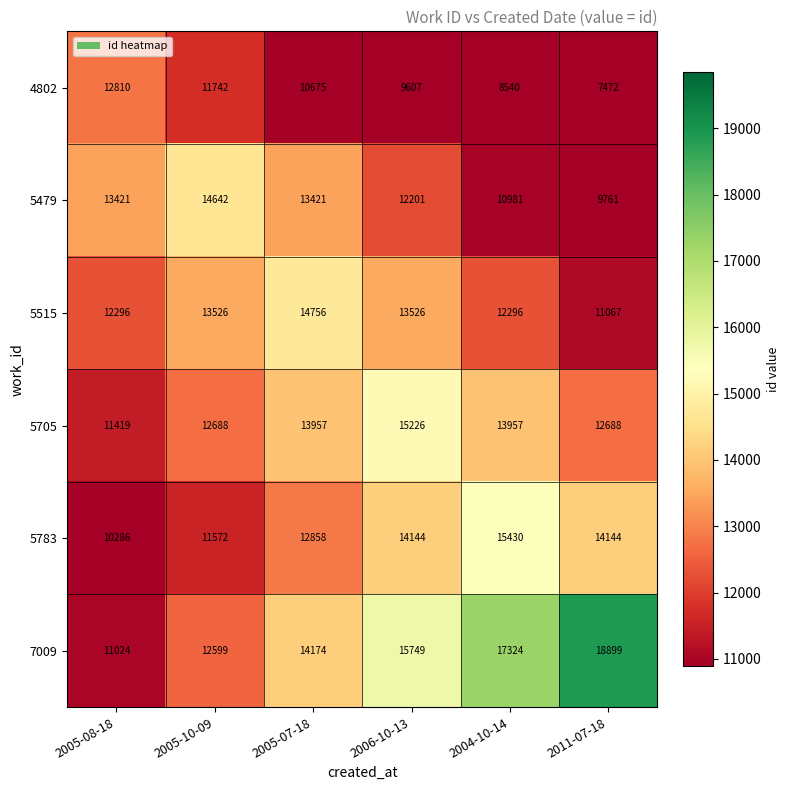

List the labels in order of 4802 value, smallest first.

2011-07-18, 2004-10-14, 2006-10-13, 2005-07-18, 2005-10-09, 2005-08-18